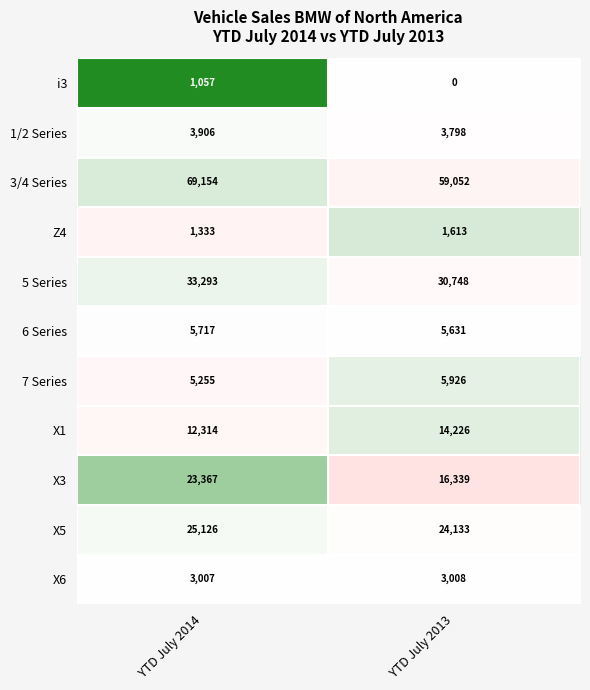

Reading left to right, list all the values displayed in this chart.

i3: YTD July 2014=1057	YTD July 2013=0
1/2 Series: YTD July 2014=3906	YTD July 2013=3798
3/4 Series: YTD July 2014=69154	YTD July 2013=59052
Z4: YTD July 2014=1333	YTD July 2013=1613
5 Series: YTD July 2014=33293	YTD July 2013=30748
6 Series: YTD July 2014=5717	YTD July 2013=5631
7 Series: YTD July 2014=5255	YTD July 2013=5926
X1: YTD July 2014=12314	YTD July 2013=14226
X3: YTD July 2014=23367	YTD July 2013=16339
X5: YTD July 2014=25126	YTD July 2013=24133
X6: YTD July 2014=3007	YTD July 2013=3008